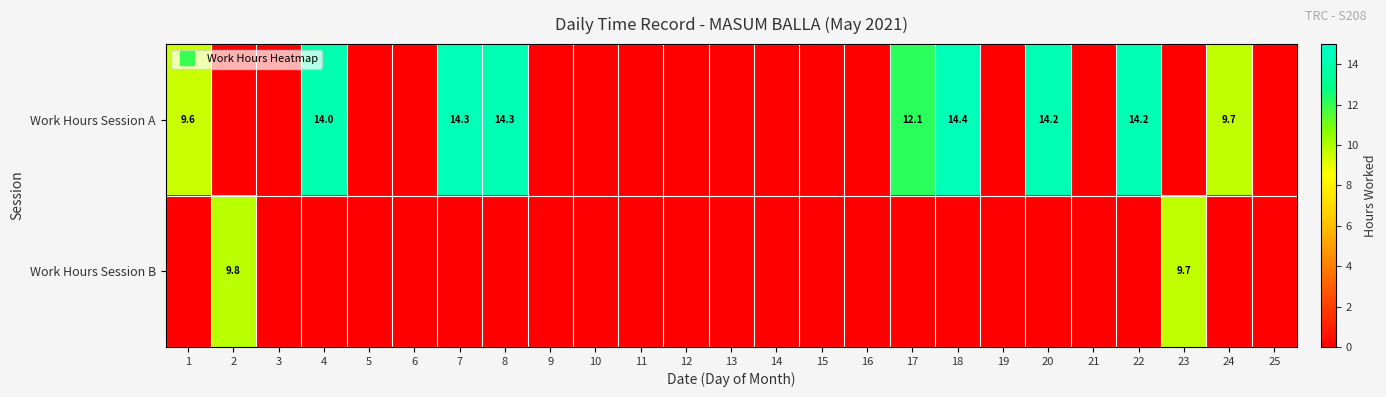

Which series has the largest total across all categories?

Work Hours Session A